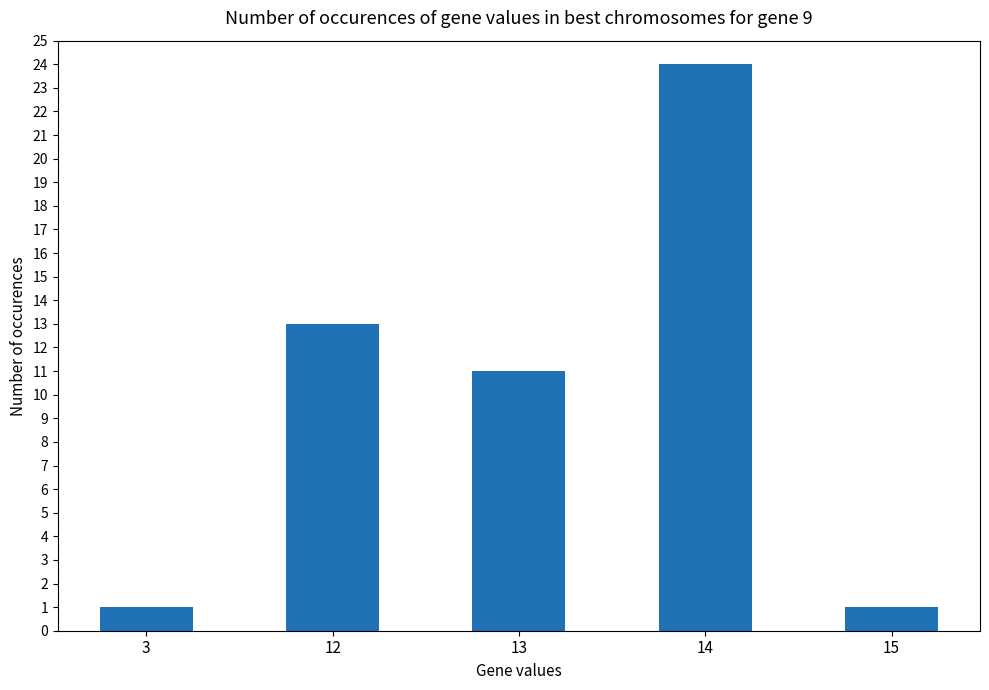

How many series are shown in this chart?

1